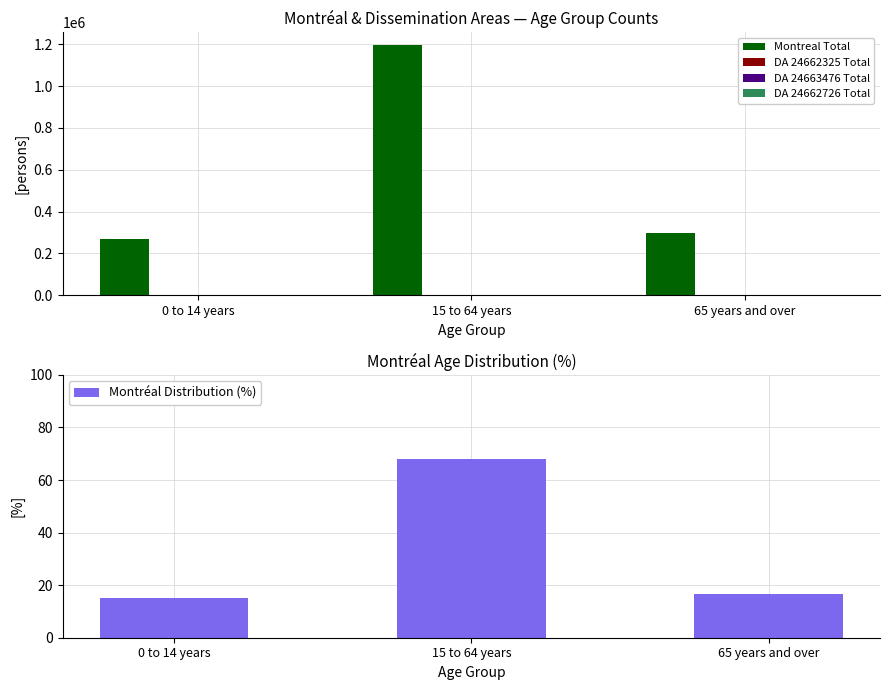

How many bars are there in total?

15